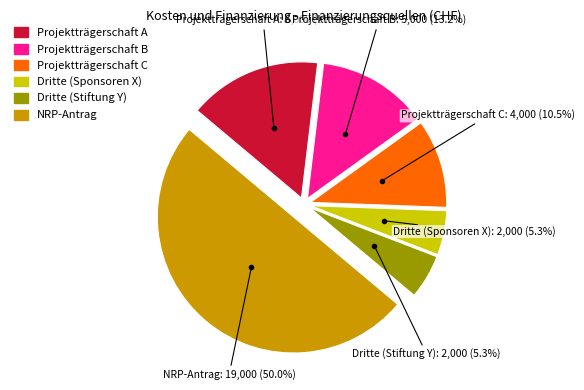

Does Dritte (Stiftung Y) represent more than half of the total?

No